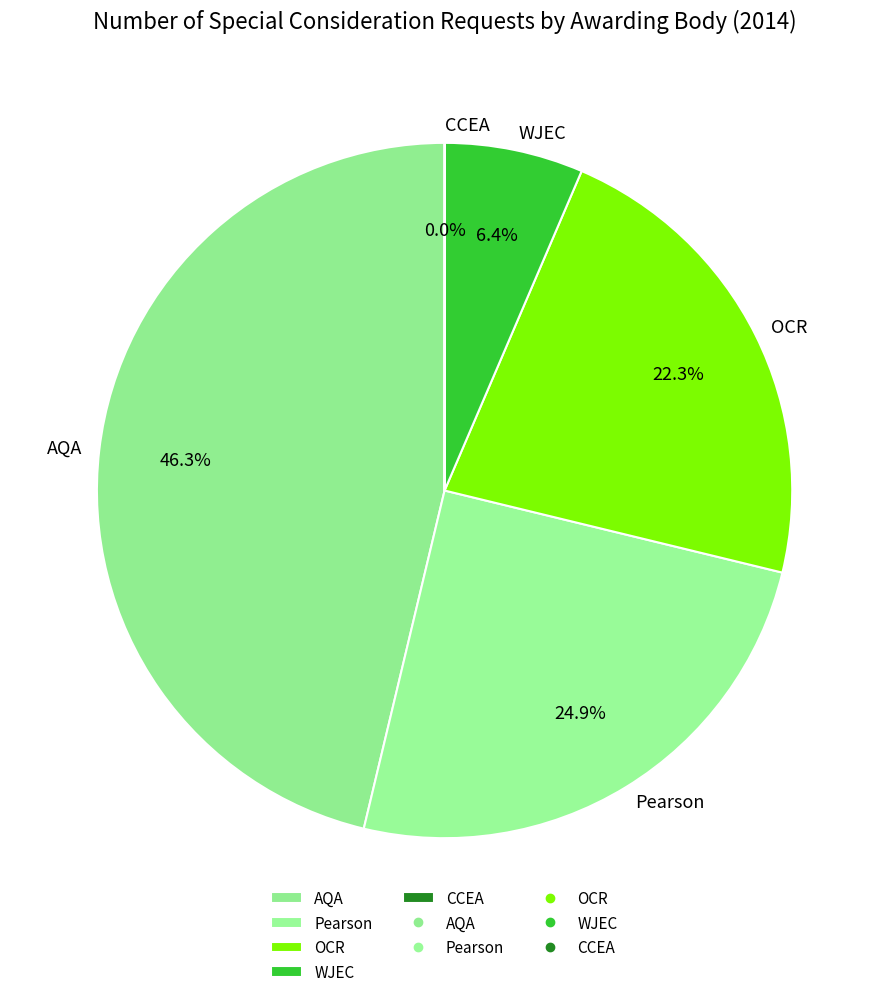

Does AQA account for over 50% of the chart?

No